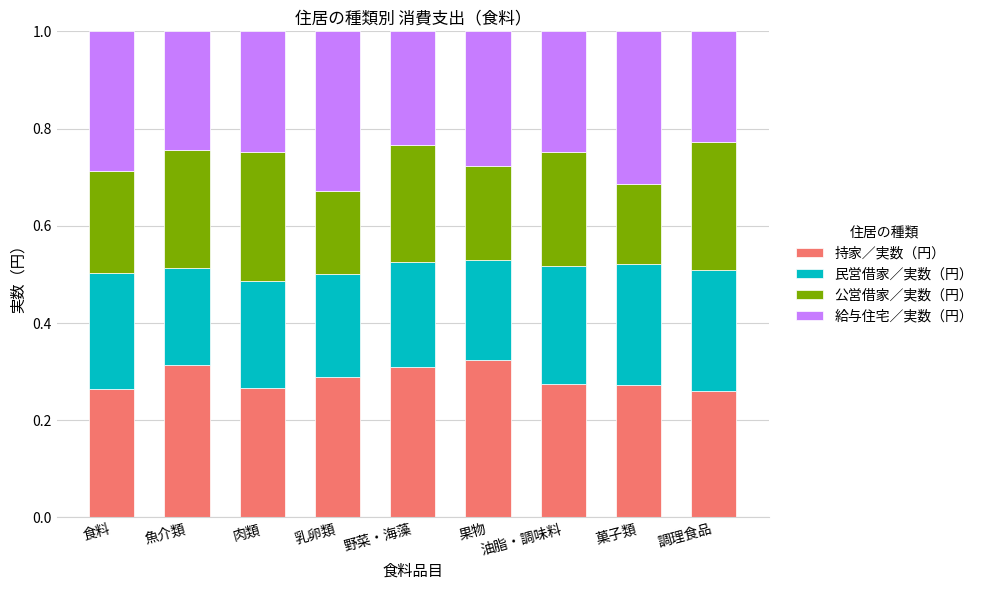

The 持家／実数（円） series shows 0.3 at 肉類. True or false?

True